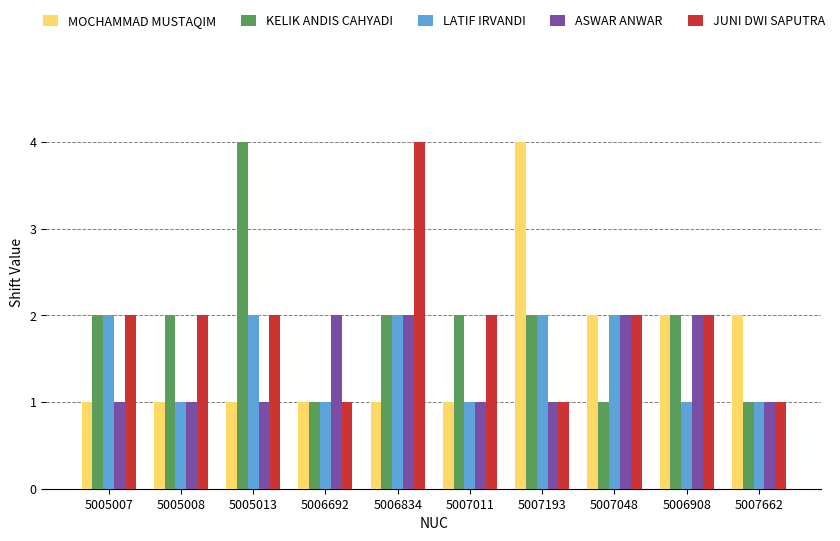

Count the number of data series in this chart.

5